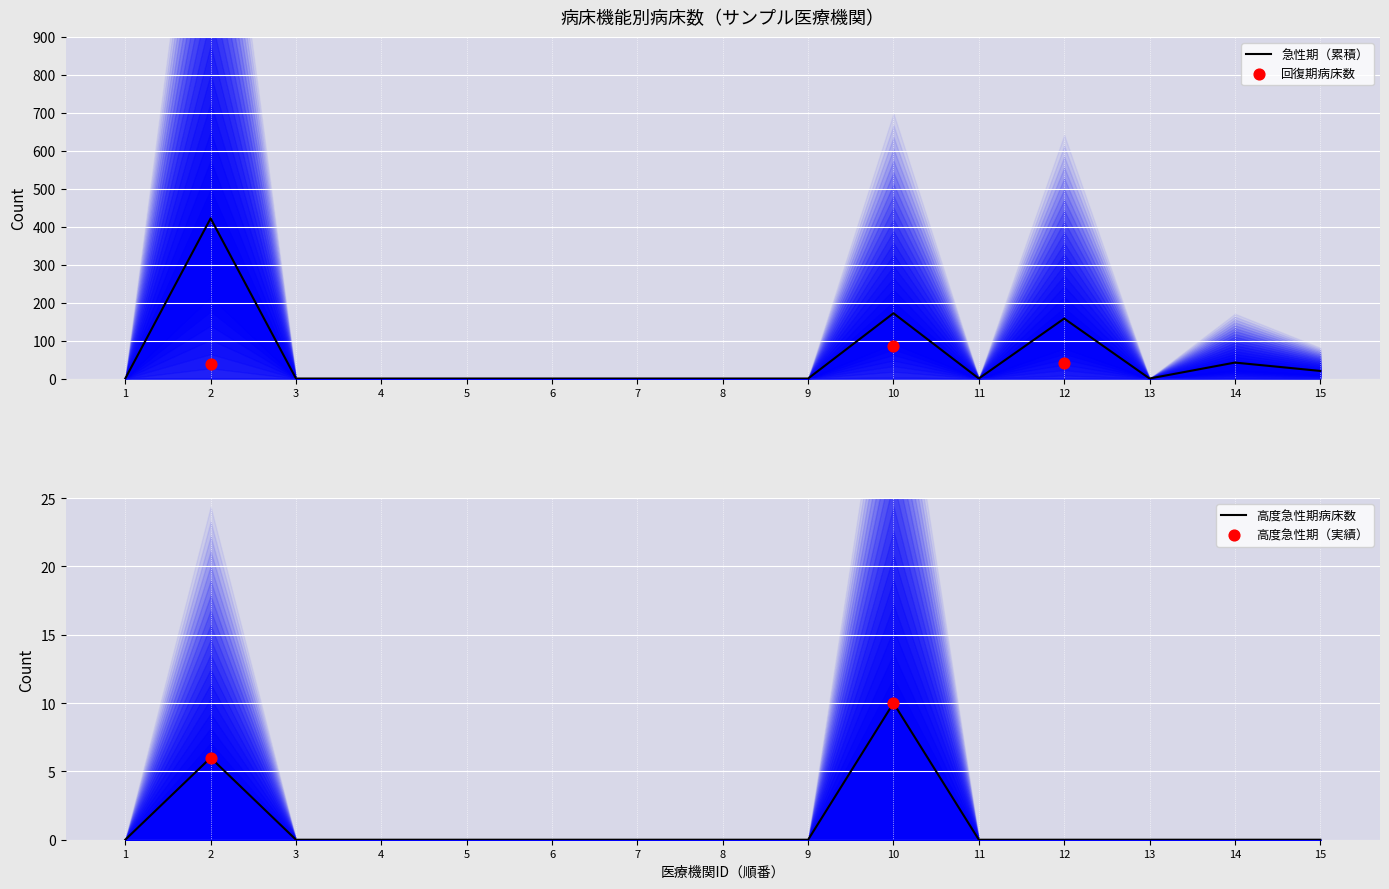

Which series contains the highest Y value?

急性期